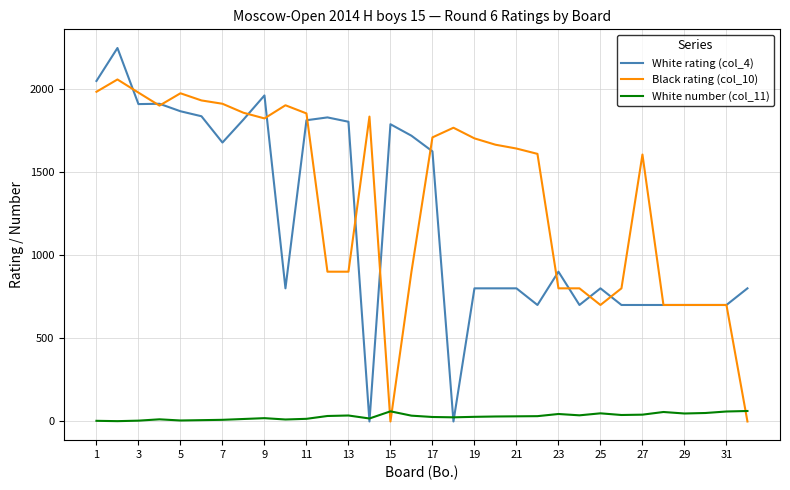

Rank the series by their maximum value, from highest to lowest.

White rating (col_4), Black rating (col_10), White number (col_11)